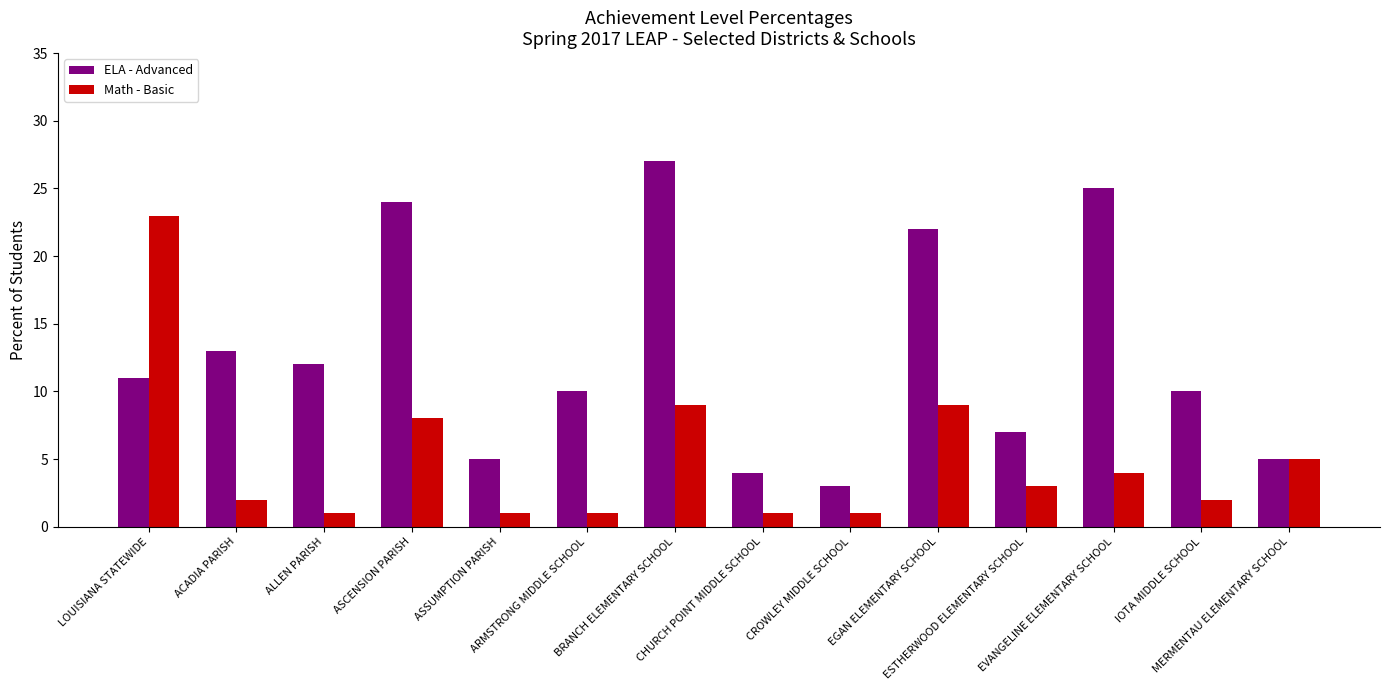

What is the sum of the Math - Basic values at ALLEN PARISH and MERMENTAU ELEMENTARY SCHOOL?

6